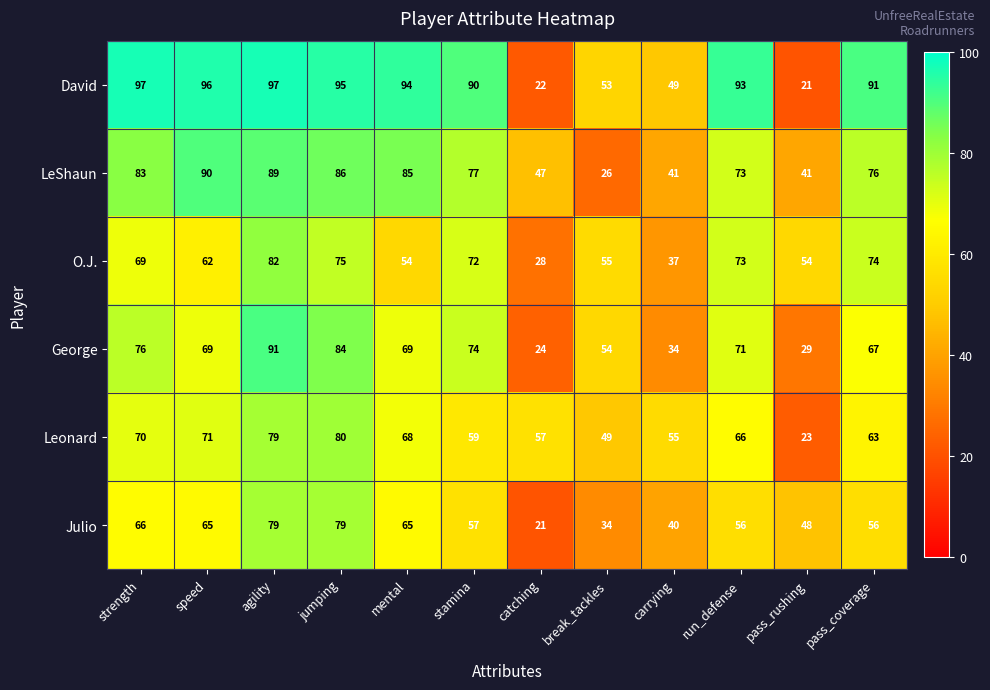

What is the difference between the highest and lowest values at break_tackles?

29